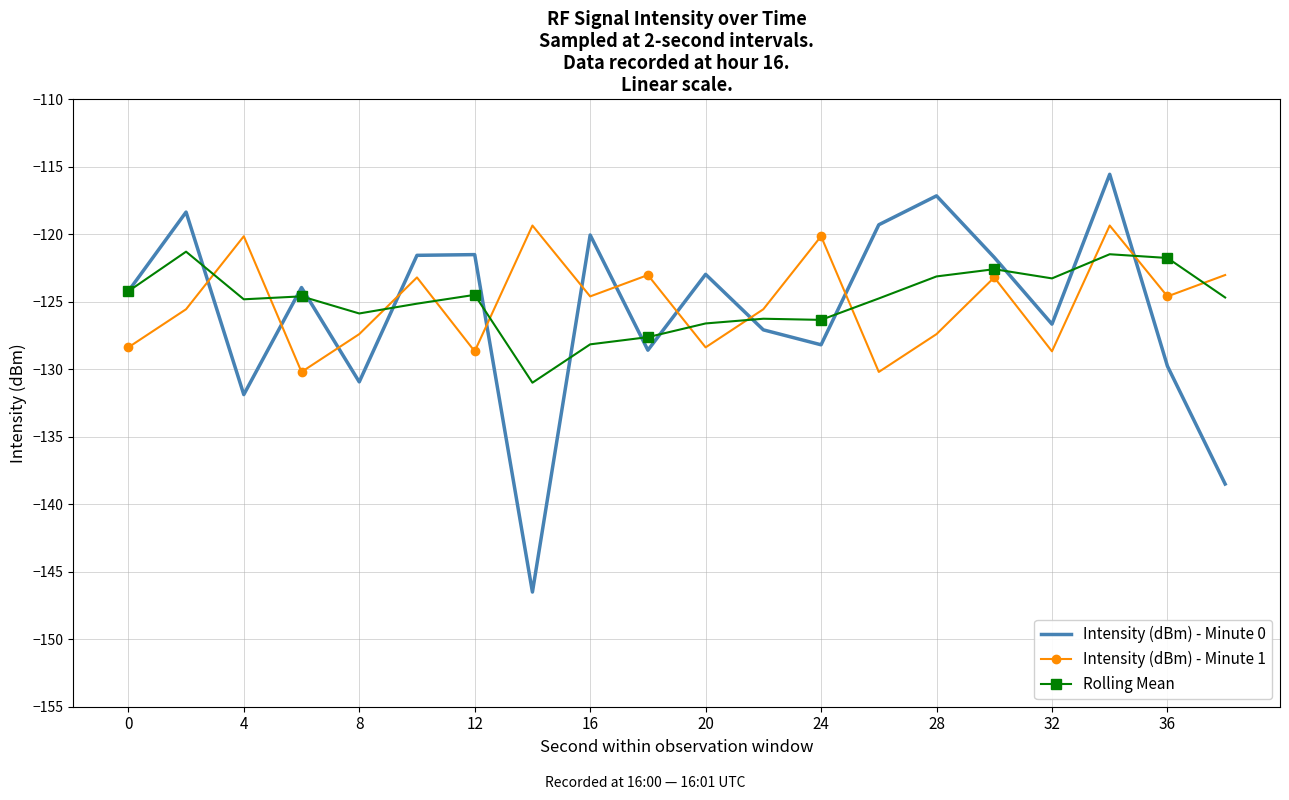

True or false: Rolling Mean and Intensity (dBm) - Minute 1 cross at least once.

True